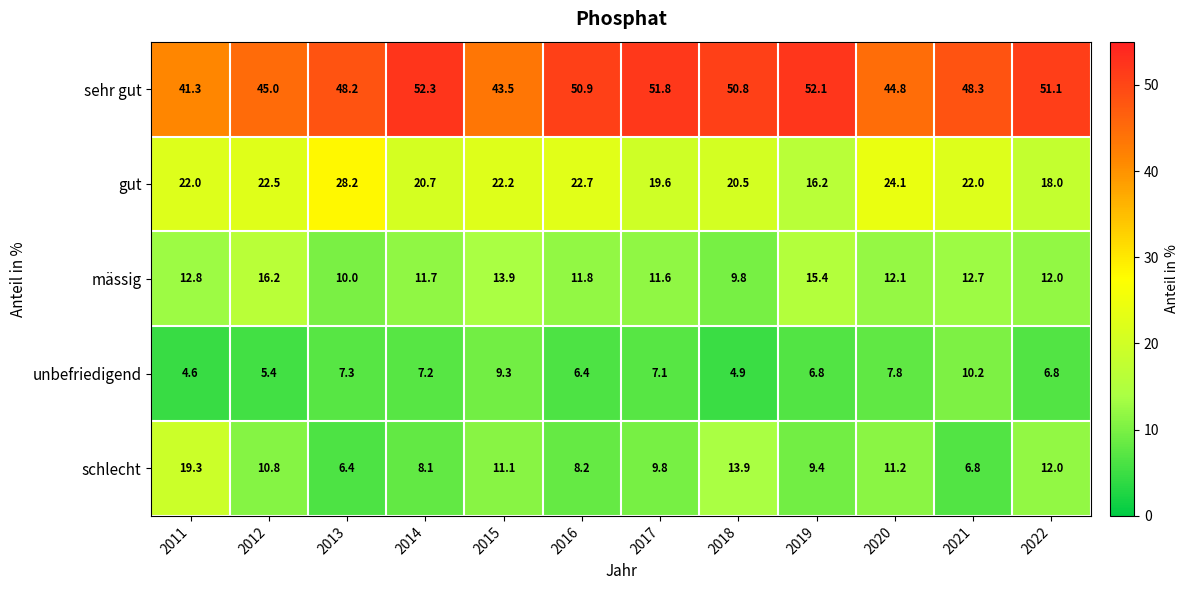

What is the total value across all series at 2019?

99.9